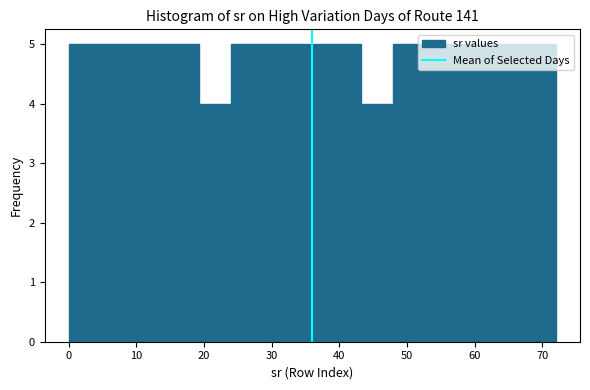

Reading left to right, list every bar in this chart as the range it spans on the x-axis followed by its height. Neither the bar edges nor the heights are printed on the chart, so give them approximately, as read against the axes.

0.0 to 4.8: 5
4.8 to 9.6: 5
9.6 to 14.4: 5
14.4 to 19.2: 5
19.2 to 24.0: 4
24.0 to 28.8: 5
28.8 to 33.6: 5
33.6 to 38.4: 5
38.4 to 43.2: 5
43.2 to 48.0: 4
48.0 to 52.8: 5
52.8 to 57.6: 5
57.6 to 62.4: 5
62.4 to 67.2: 5
67.2 to 72.0: 5